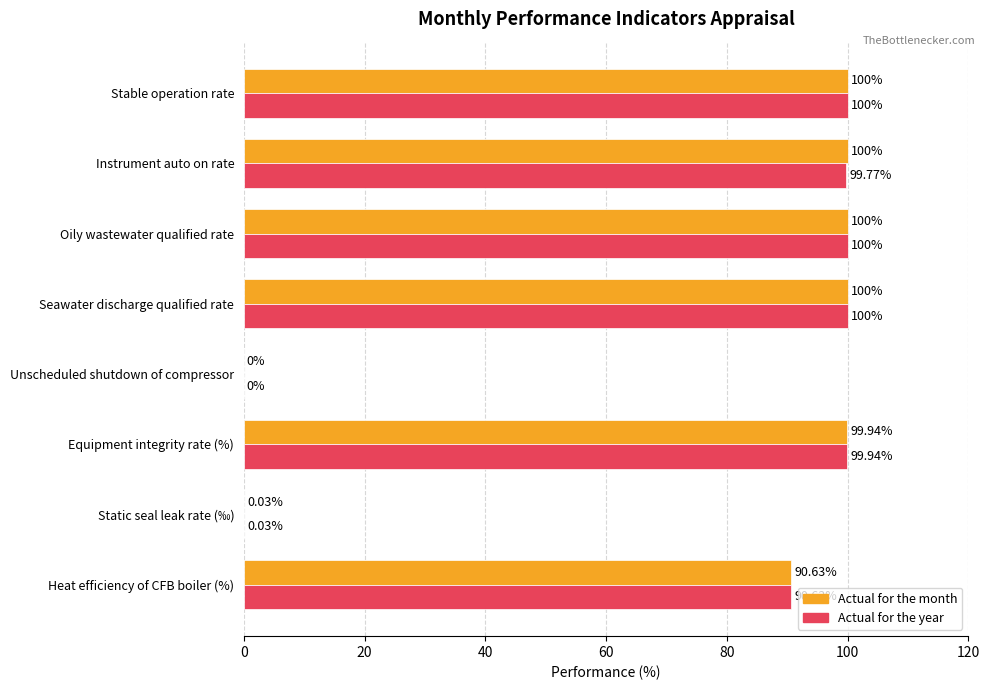

Which series has the largest total across all categories?

Actual for the month